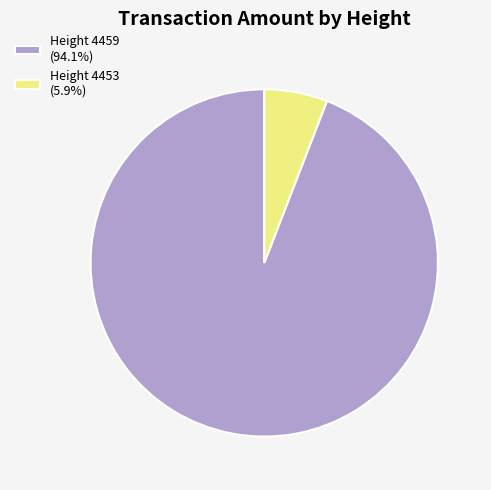

Is there any slice that represents more than half of the pie?

Yes